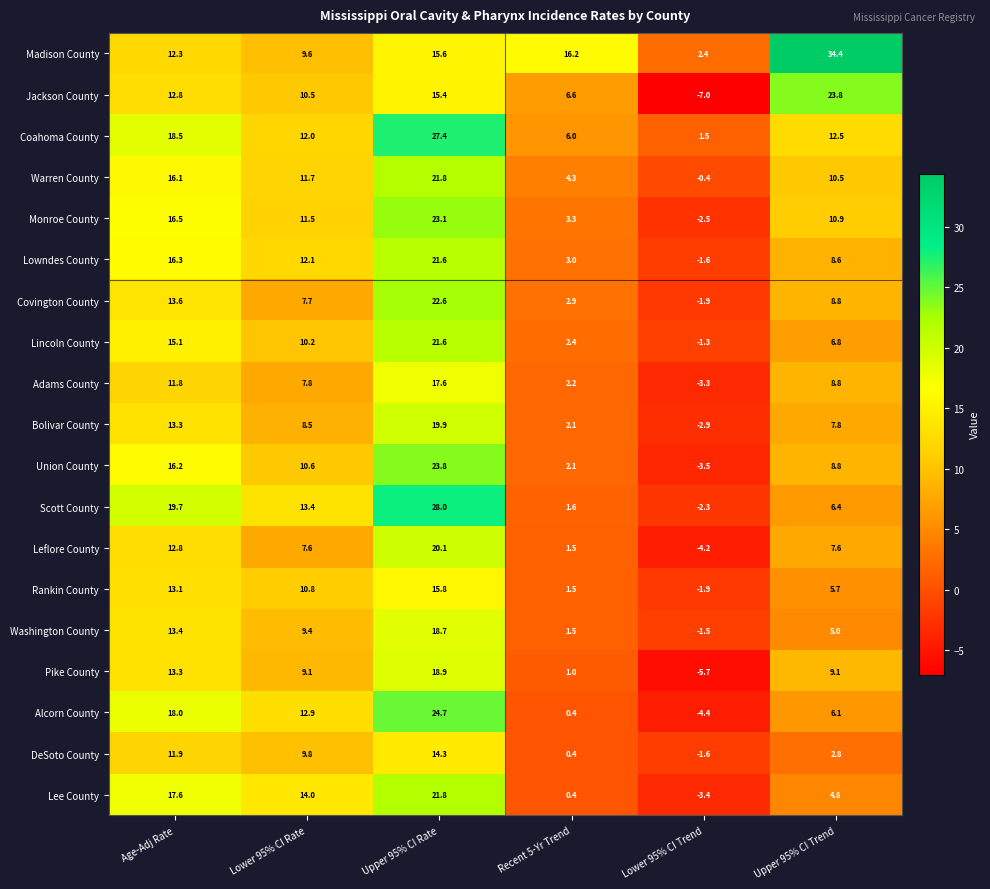

Is it true that DeSoto County equals -1.6 at Lower 95% CI Trend?

True